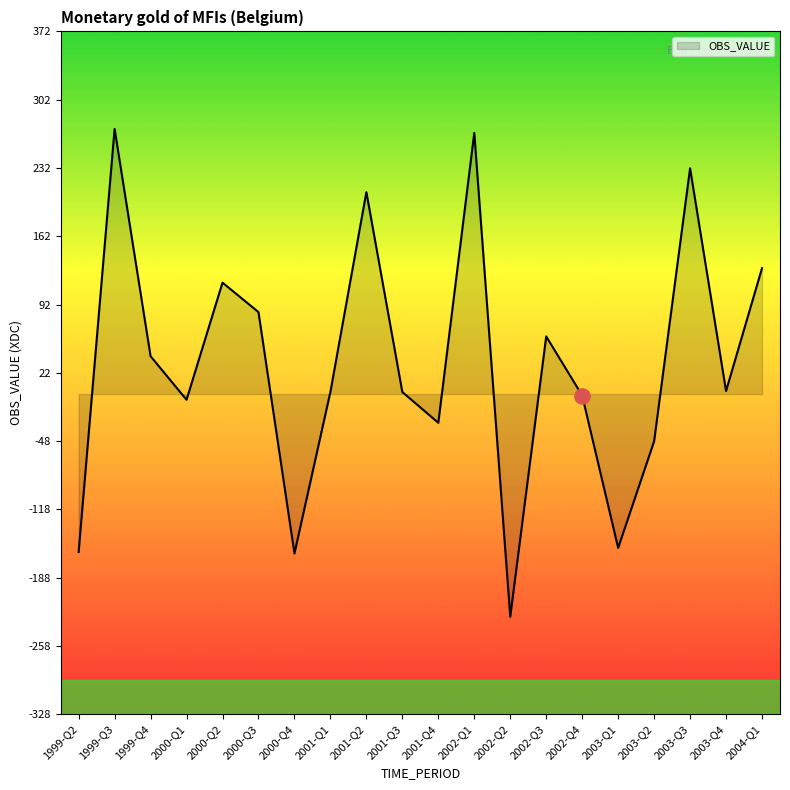

Between 2003-Q3 and 2003-Q4, which is larger?

2003-Q3